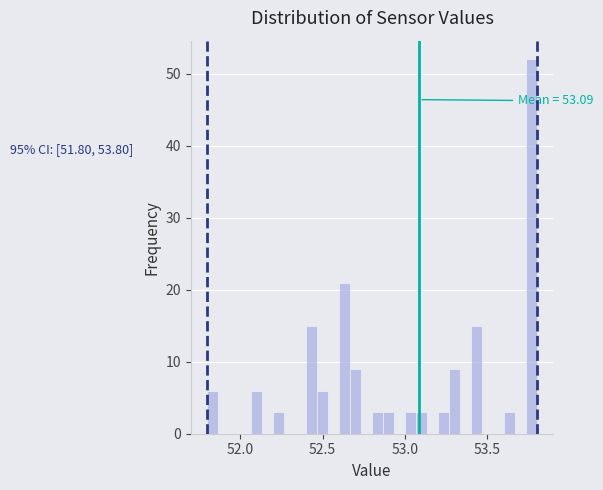

Around what value on the x-axis is the tallest bar? Give the approximate position of its centre, as read against the axis.

53.75